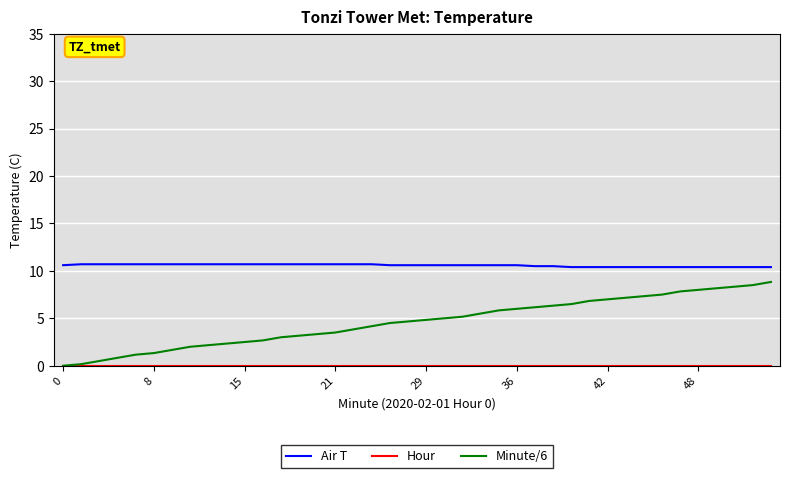

Which series has the largest total across all categories?

Air T